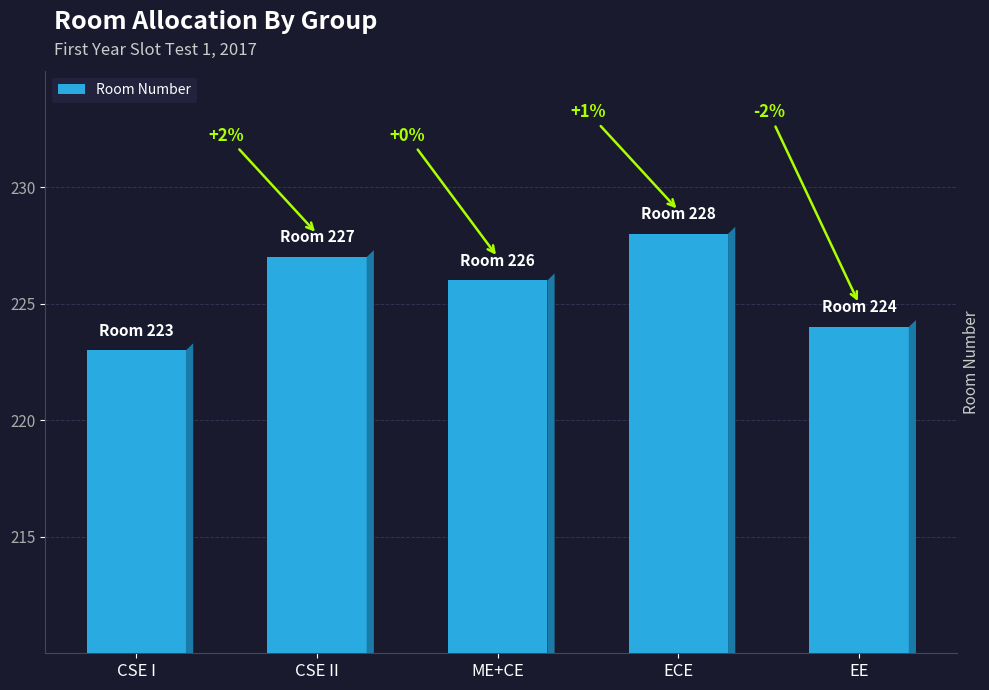

How many bars are there in total?

5